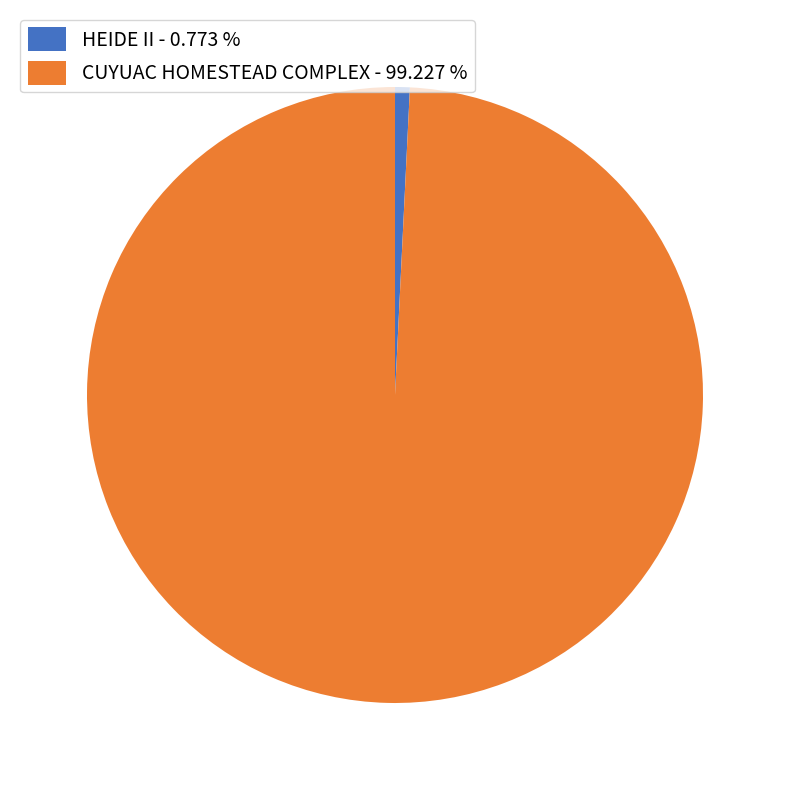

Combined, do HEIDE II - 0.773 % and CUYUAC HOMESTEAD COMPLEX - 99.227 % account for over 50%?

Yes